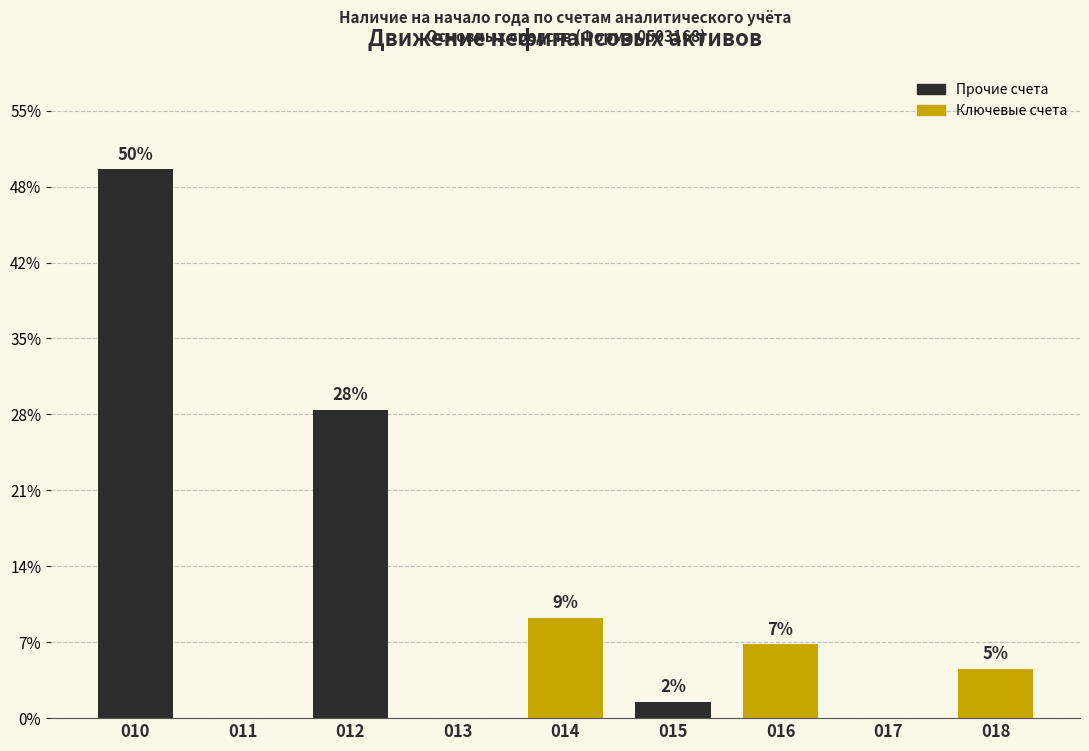

Are the bars horizontal?

No